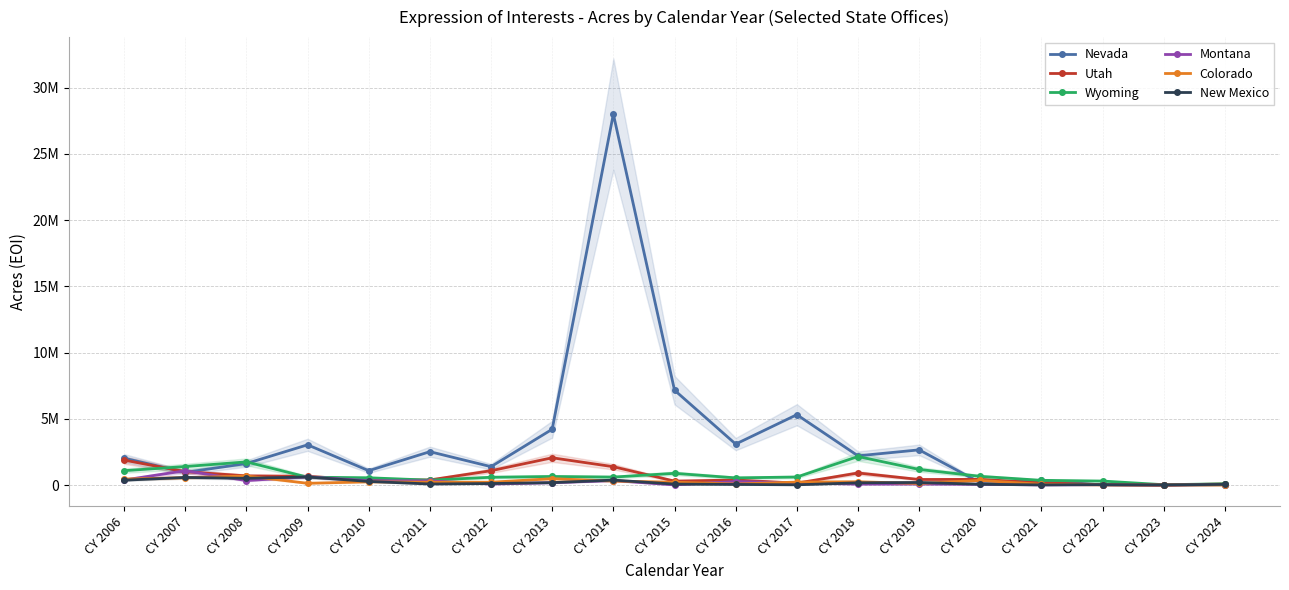

True or false: Montana has more than 0 points higher than both neighbors.

True